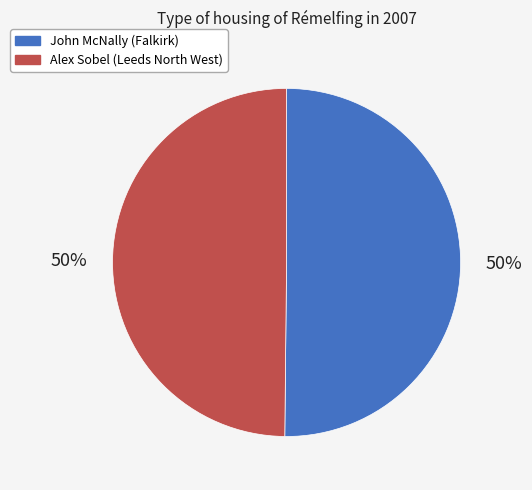

Is it true that John McNally (Falkirk) is 64% of the pie?

False